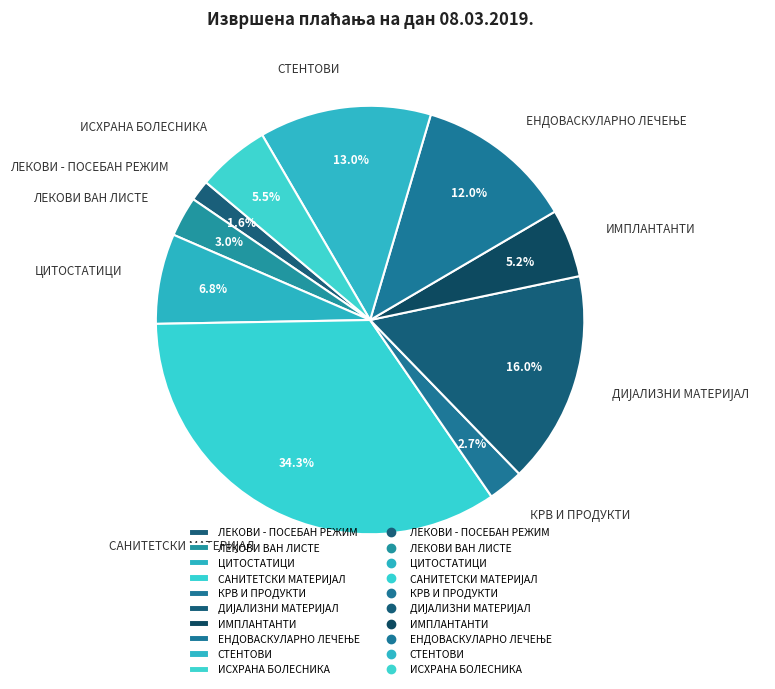

Does ЛЕКОВИ ВАН ЛИСТЕ account for over 50% of the chart?

No